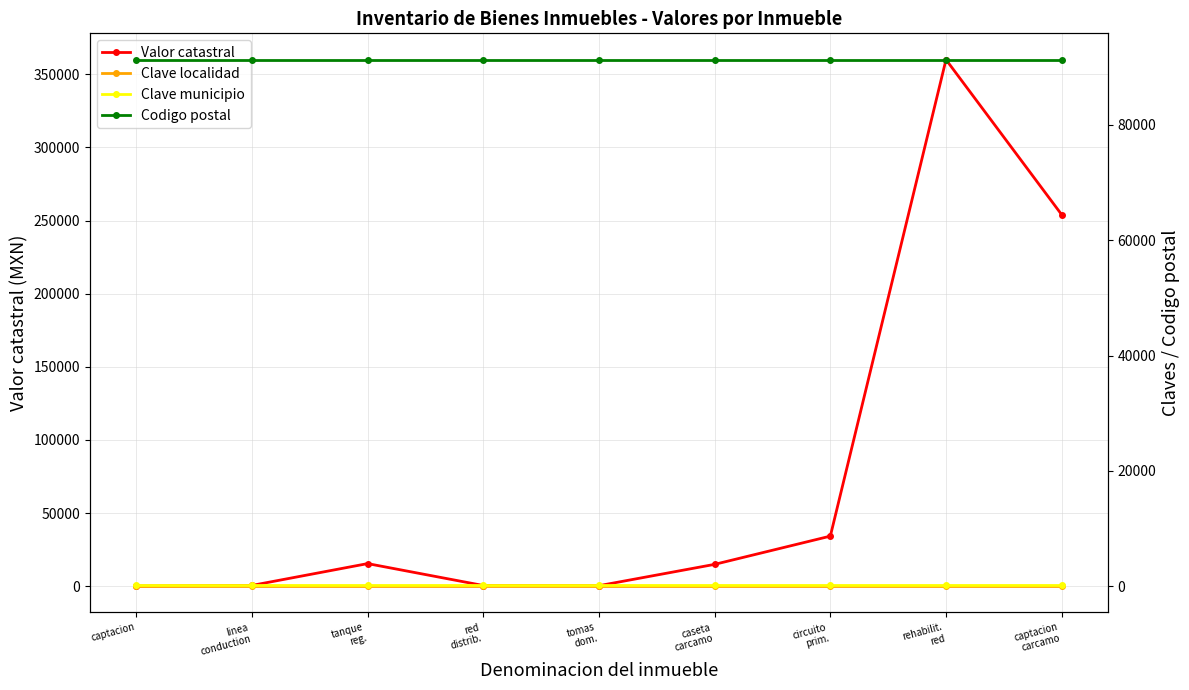

The Clave localidad series shows 19.8 at rehabilit.
red. True or false?

False